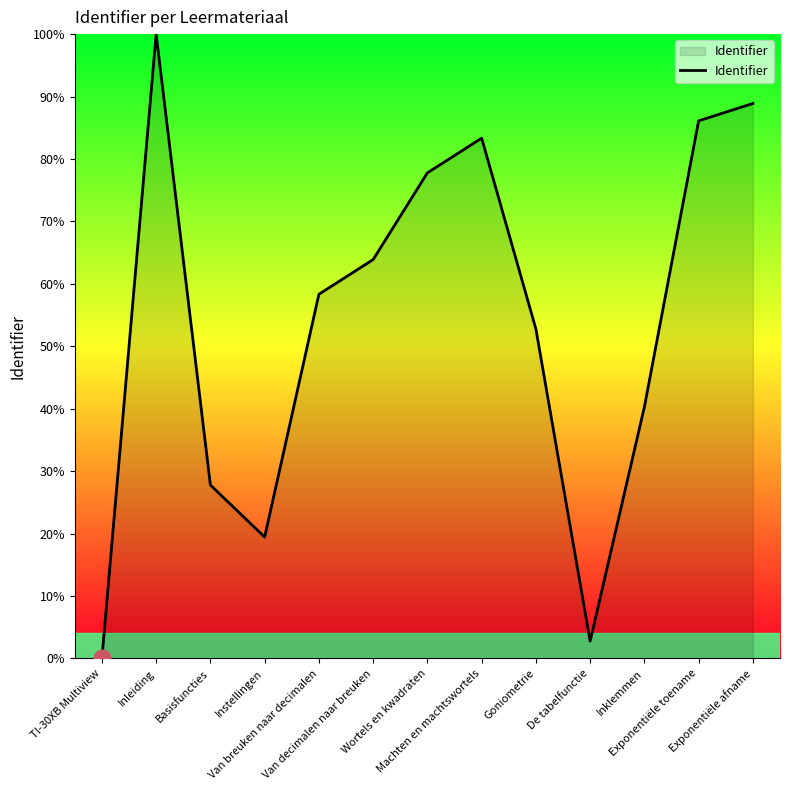

What is the change in value from Instellingen to Inklemmen?

+20.8